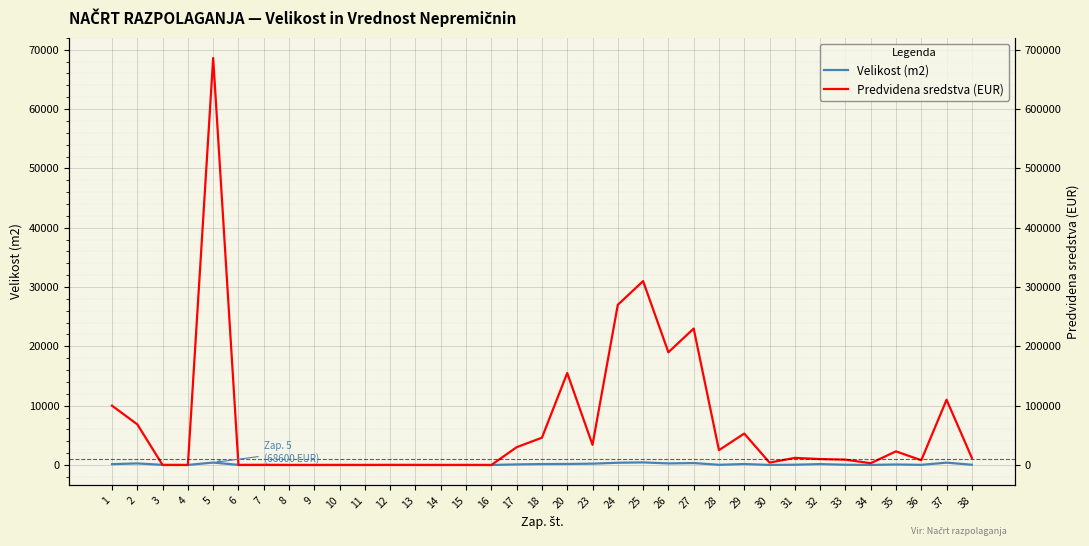

Is it true that Predvidena sredstva (EUR) equals 37878 at 8?

False